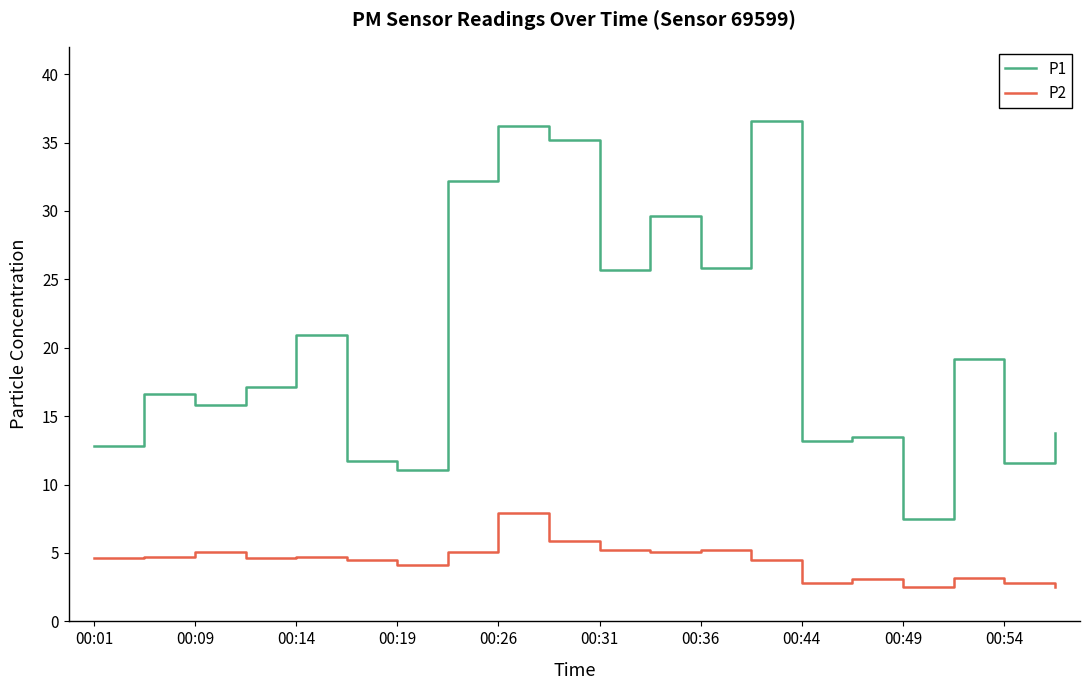

Which series has the widest spread of values?

P1